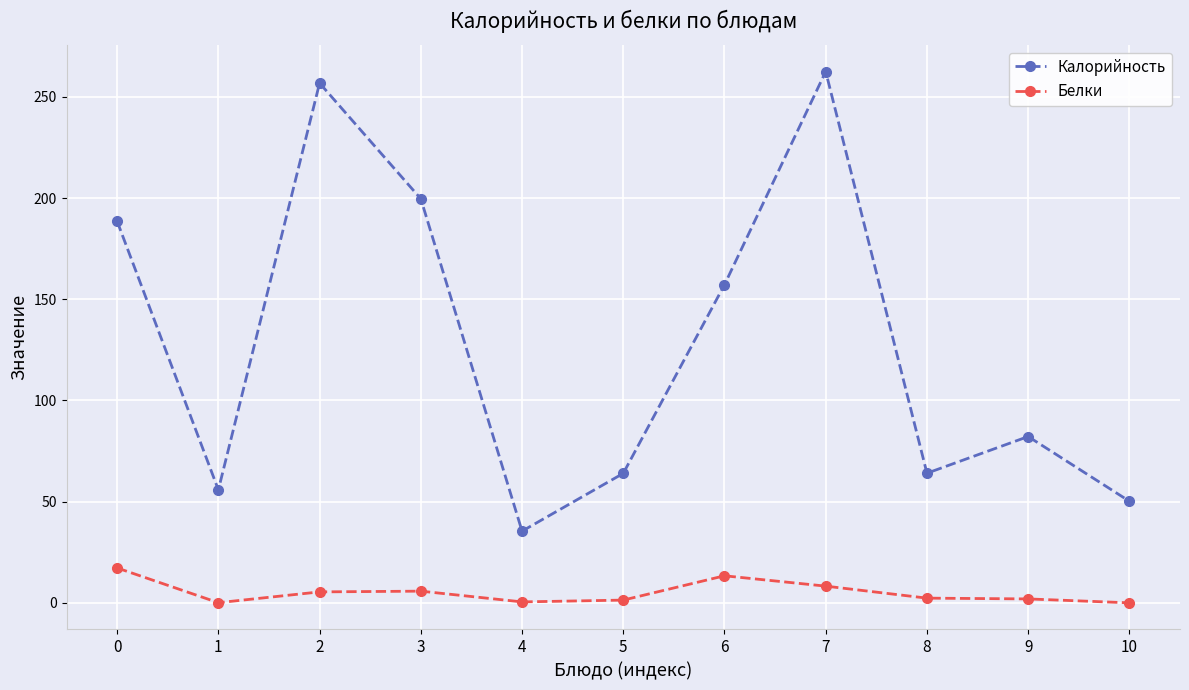

What is the average value of the Калорийность series?

128.8